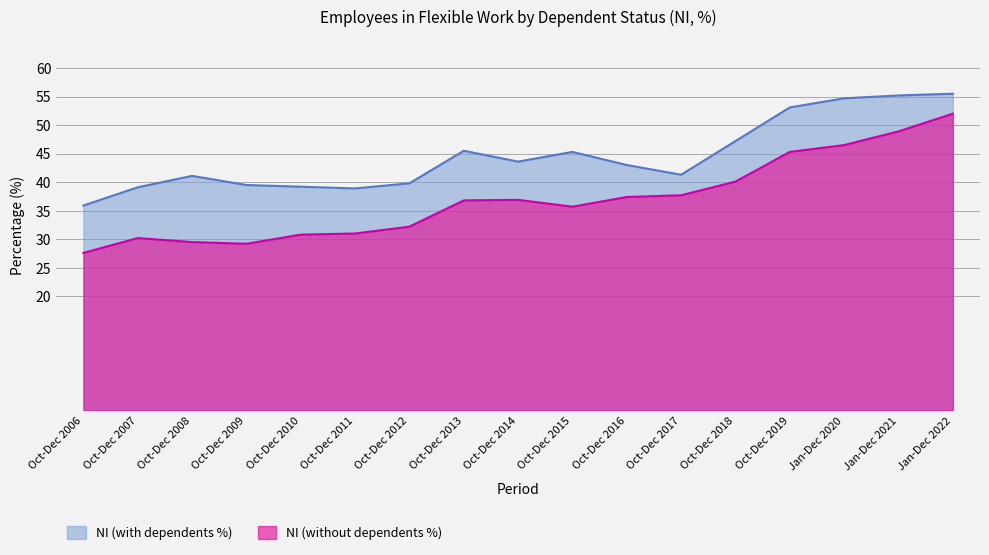

What position from the right is Oct-Dec 2019?

4